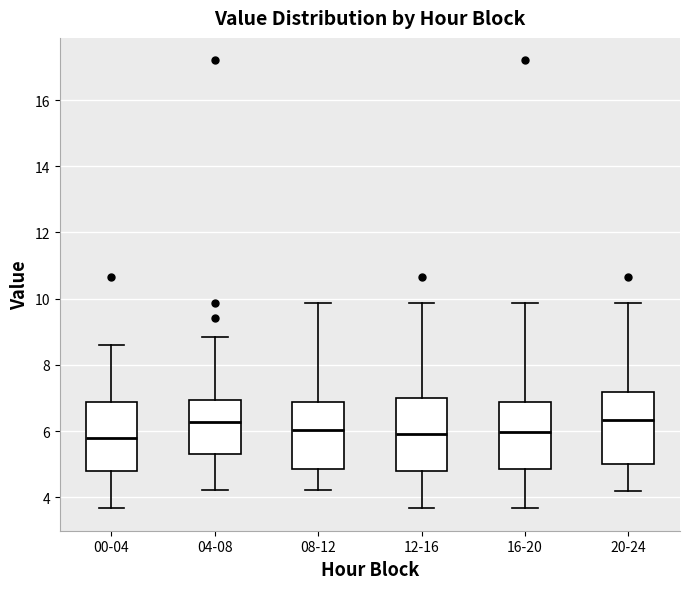

Reading left to right, read every box against the y-axis: the position of its median line, the range the box covers, and the ends of its whiskers. The values are not printed on the chart, so give them approximately, as read against the axis.

00-04: median 5.8, box 4.8 to 6.8, whiskers 3.6 to 8.6
04-08: median 6.2, box 5.2 to 7.0, whiskers 4.2 to 8.8
08-12: median 6.0, box 4.8 to 6.8, whiskers 4.2 to 9.8
12-16: median 6.0, box 4.8 to 7.0, whiskers 3.6 to 9.8
16-20: median 6.0, box 4.8 to 6.8, whiskers 3.6 to 9.8
20-24: median 6.4, box 5.0 to 7.2, whiskers 4.2 to 9.8